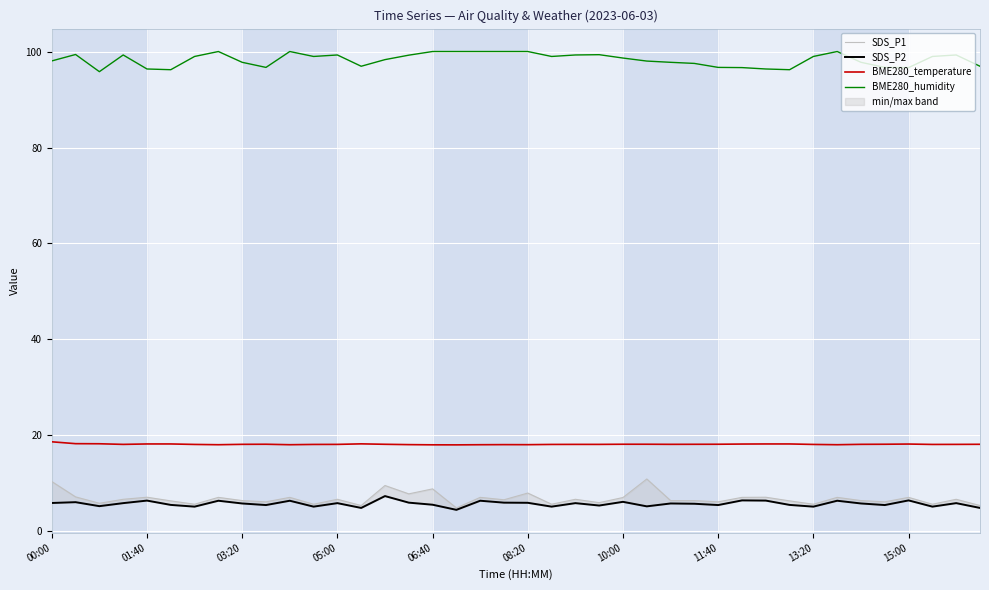

What is the spread (max minus min) of values at 13?

92.0